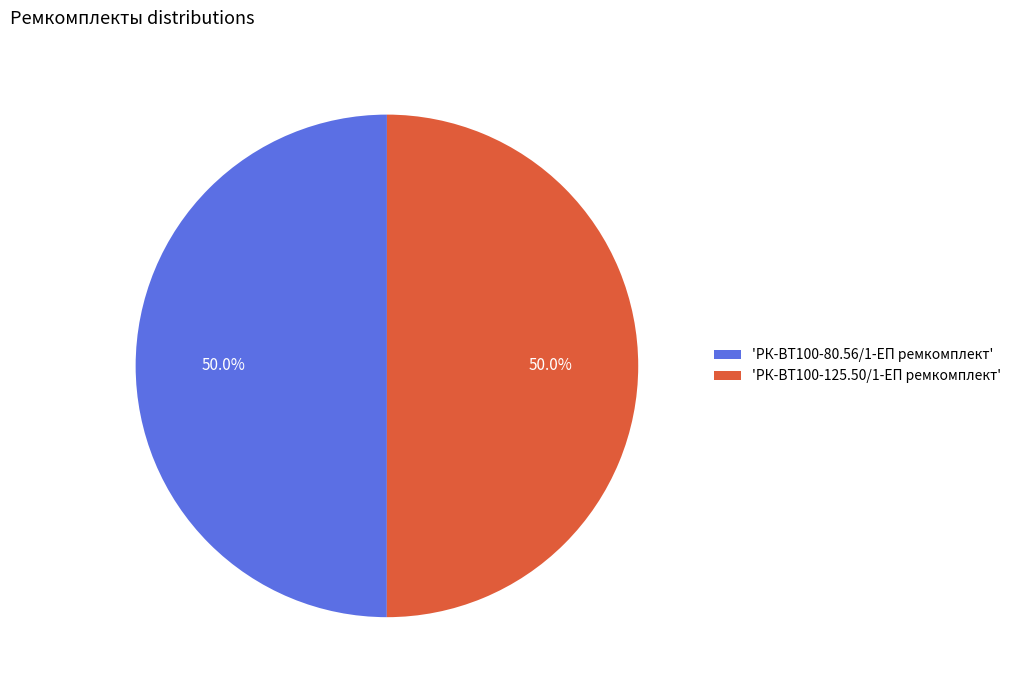

Combined, what portion of the pie is 'РК-ВТ100-80.56/1-ЕП ремкомплект' and 'РК-ВТ100-125.50/1-ЕП ремкомплект'?

100.0%